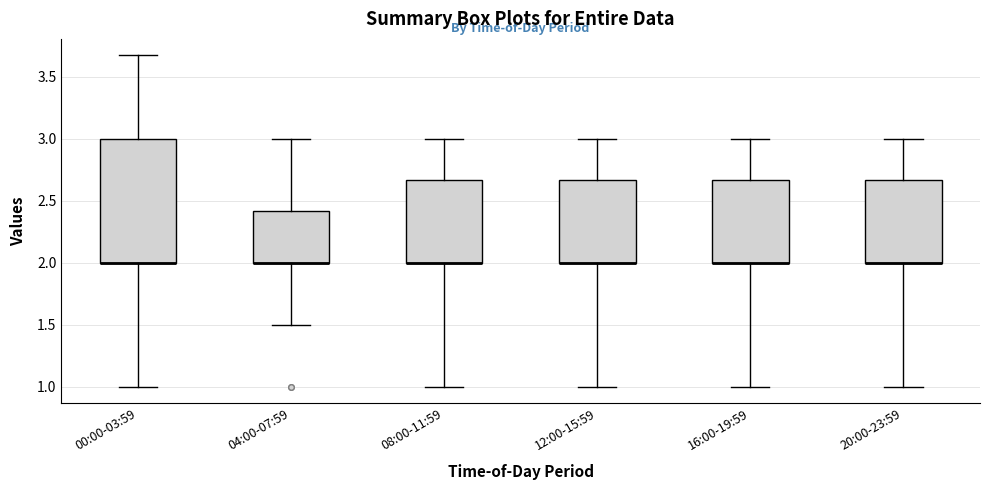

Reading left to right, read every box against the y-axis: the position of its median line, the range the box covers, and the ends of its whiskers. The values are not printed on the chart, so give them approximately, as read against the axis.

00:00-03:59: median 2.00 (drawn on the box's lower edge), box 2.00 to 3.00, whiskers 1.00 to 3.65
04:00-07:59: median 2.00 (drawn on the box's lower edge), box 2.00 to 2.40, whiskers 1.50 to 3.00
08:00-11:59: median 2.00 (drawn on the box's lower edge), box 2.00 to 2.65, whiskers 1.00 to 3.00
12:00-15:59: median 2.00 (drawn on the box's lower edge), box 2.00 to 2.65, whiskers 1.00 to 3.00
16:00-19:59: median 2.00 (drawn on the box's lower edge), box 2.00 to 2.65, whiskers 1.00 to 3.00
20:00-23:59: median 2.00 (drawn on the box's lower edge), box 2.00 to 2.65, whiskers 1.00 to 3.00